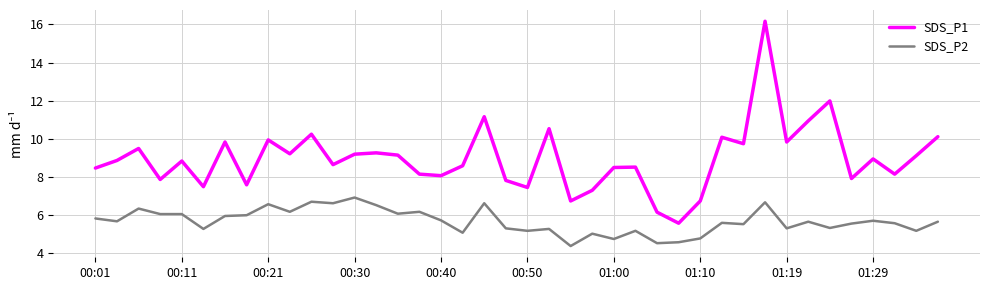

What is the maximum value shown in the chart?

16.2